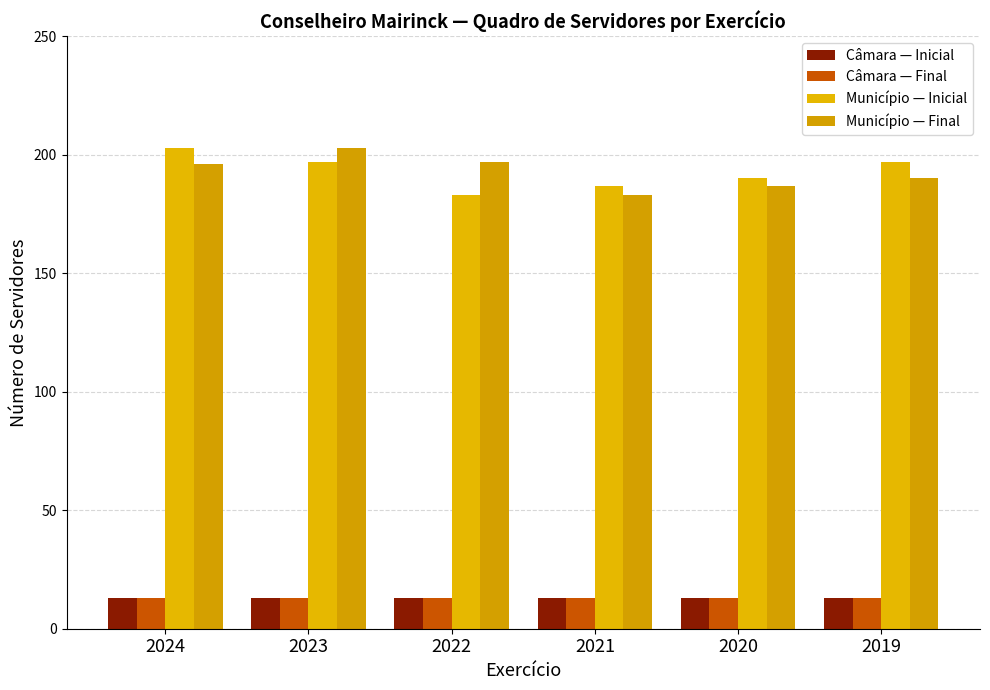

At how many categories does at least one series exceed 199?

2